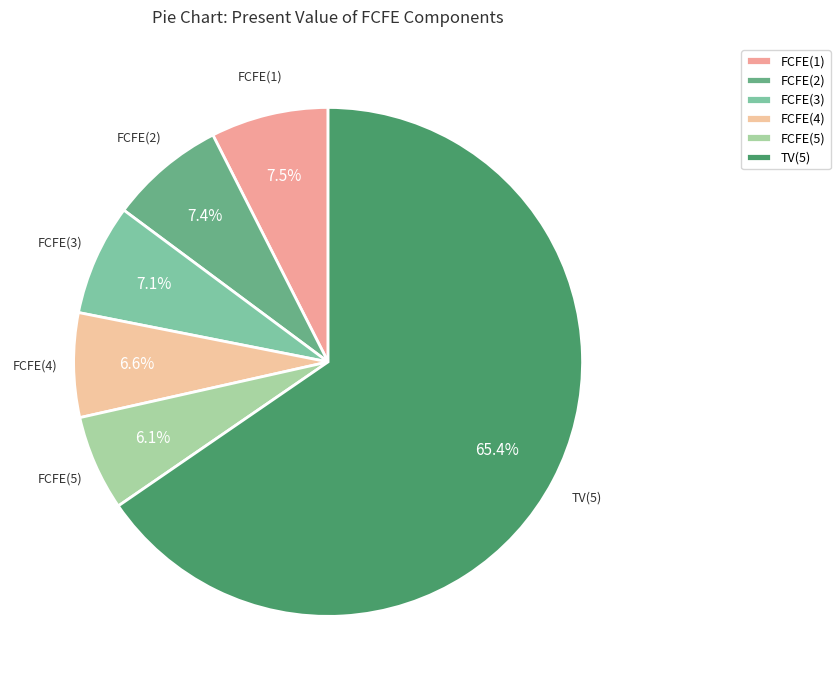

What portion of the pie excludes FCFE(1)?

92.5%